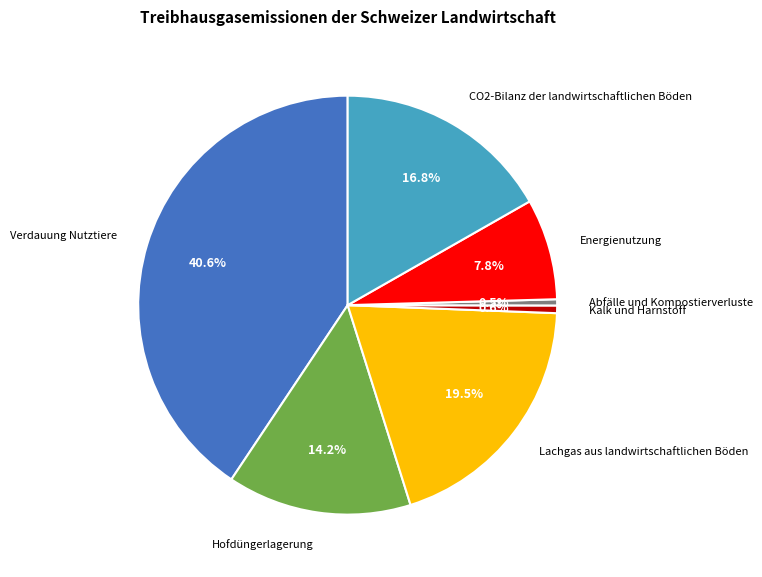

Is there any slice that represents more than half of the pie?

No